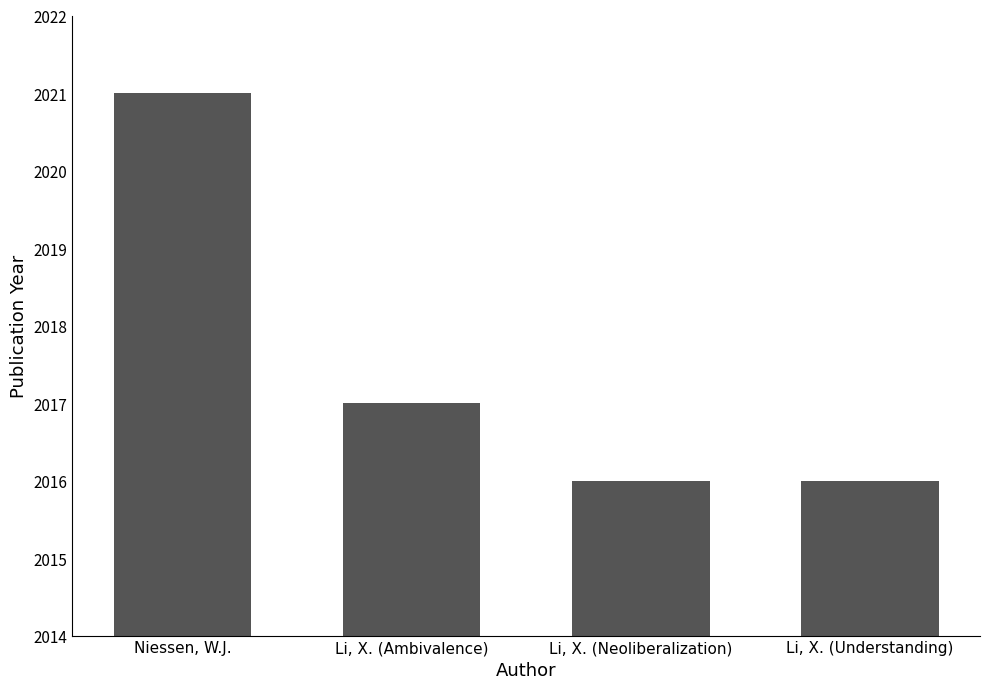

What is the sum of all values?

8070